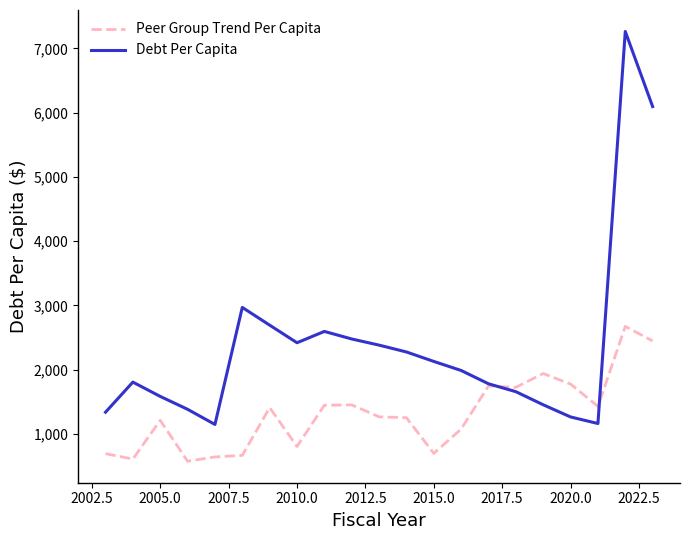

Which series has the largest range (max minus min)?

Debt Per Capita